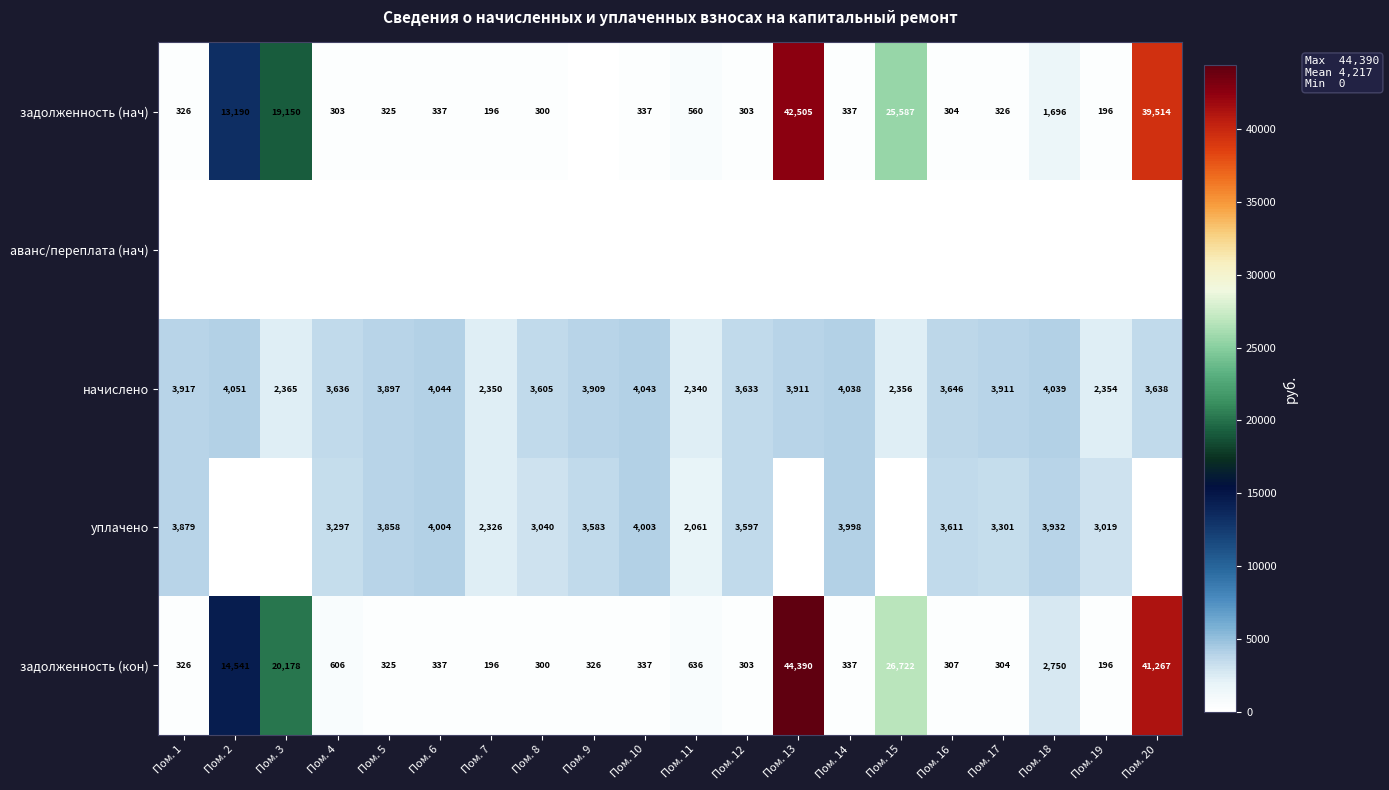

What is the sum of the задолженность (нач) values at Пом. 20 and Пом. 3?

58664